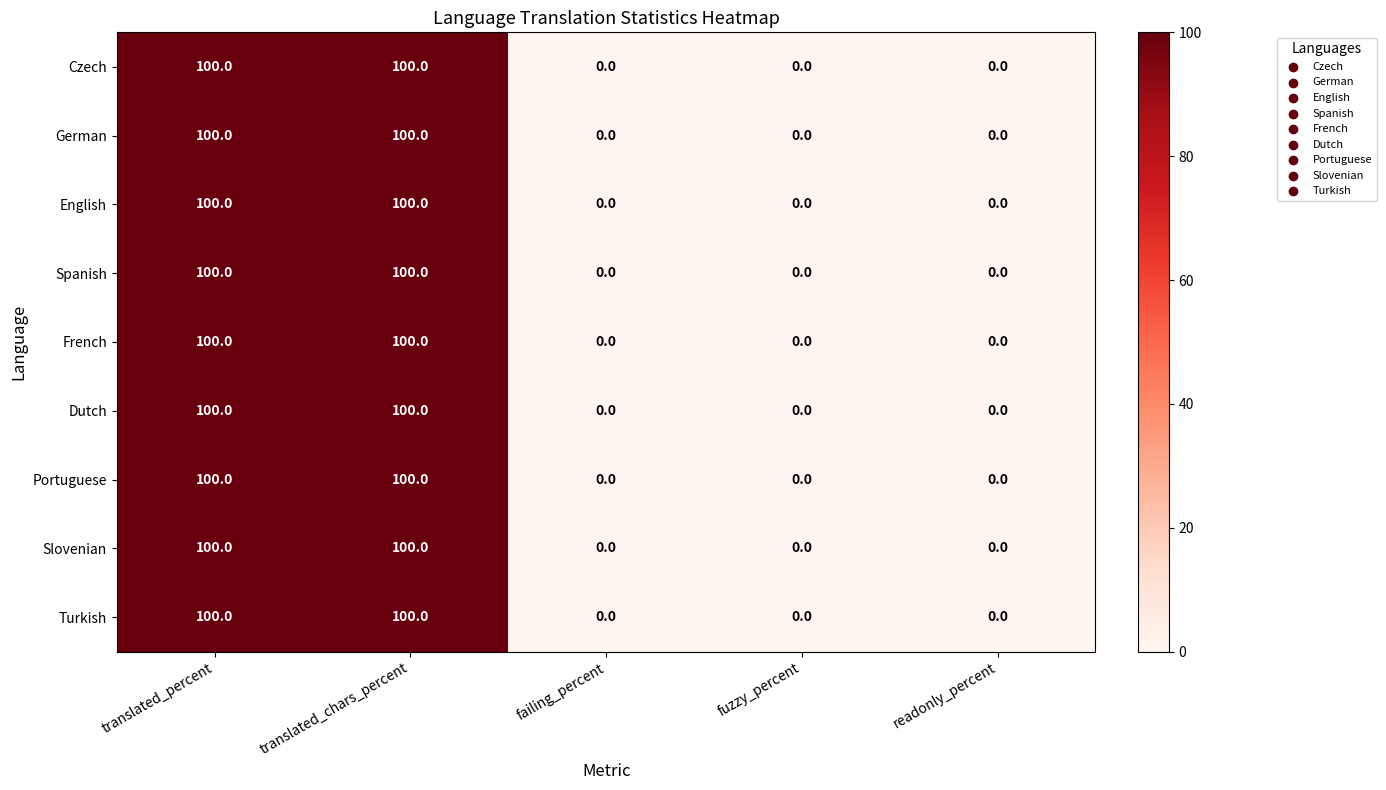

What is the difference between the maximum and minimum values in the Portuguese series?

100